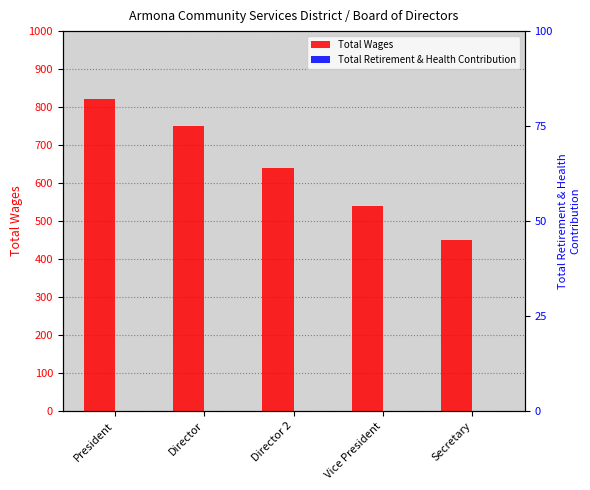

Are the bars grouped side by side (vs. stacked)?

Yes